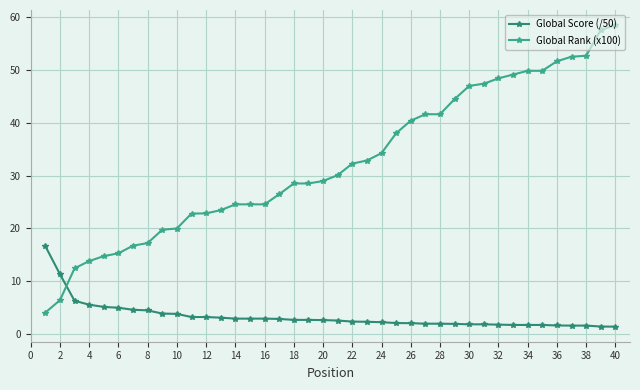

True or false: Global Rank (x100) has more than 0 points higher than both neighbors.

False